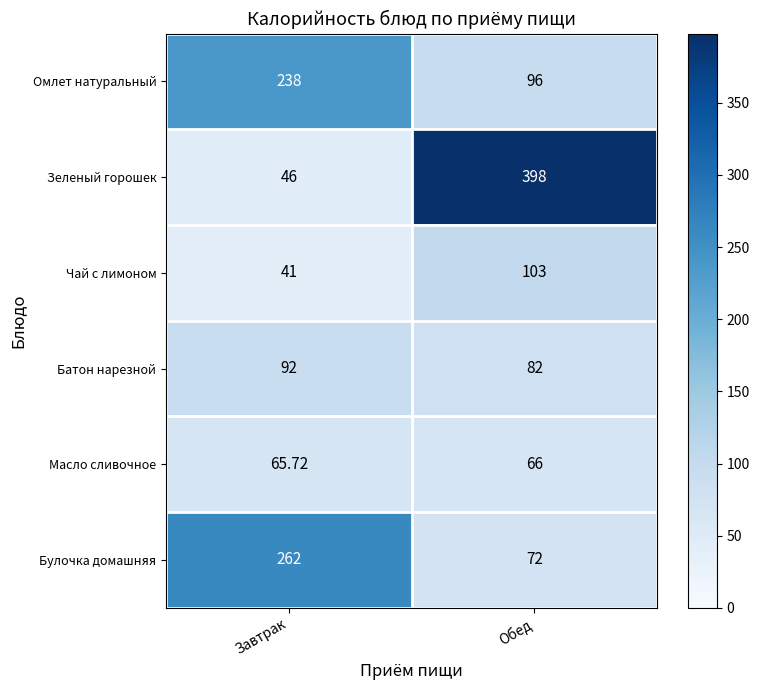

Which label corresponds to the smallest value in the chart?

Завтрак